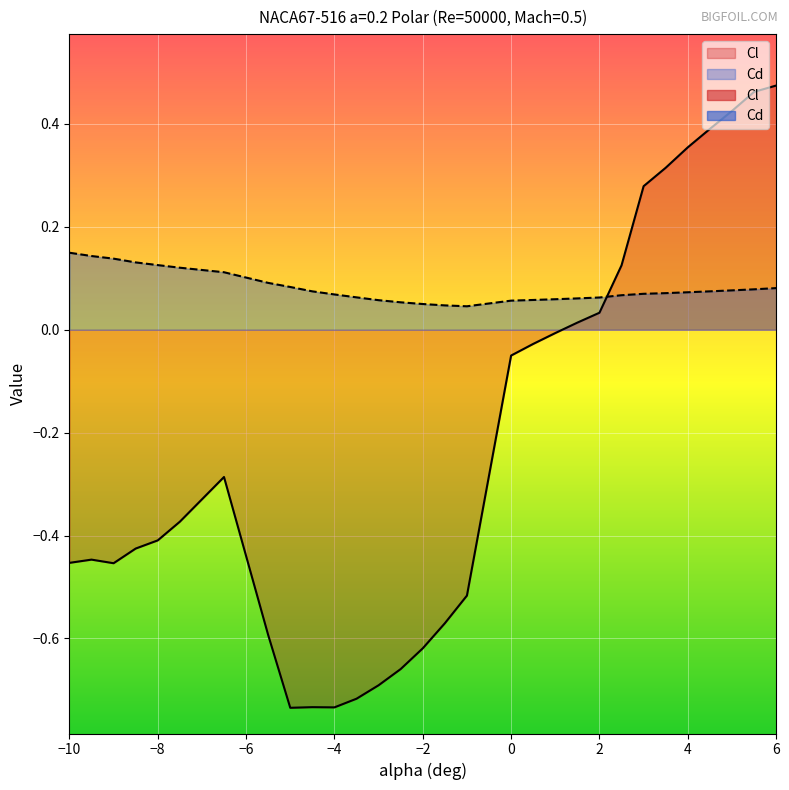

How many lines are shown in the chart?

2